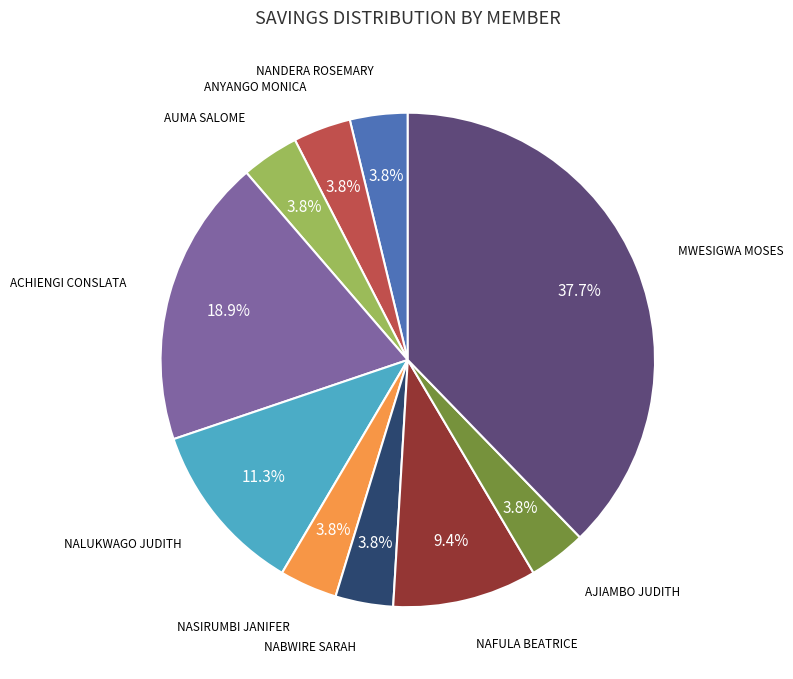

Does any single category account for the majority?

No